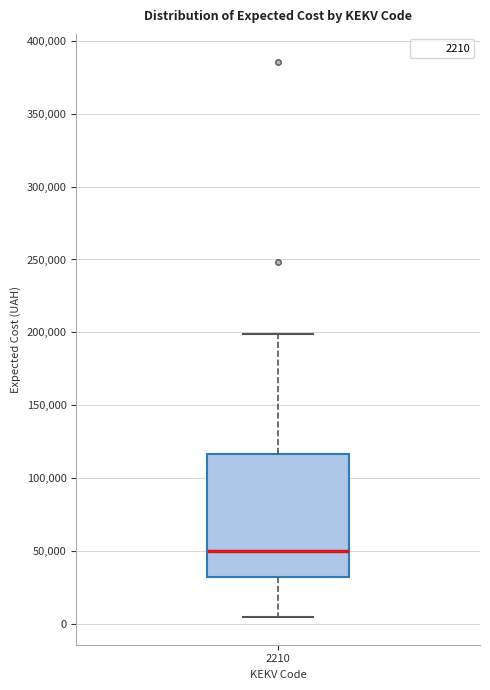

Read this box plot against the y-axis: the position of the median line, the range covered by the box, and the ends of both whiskers. The values are not printed on the chart, so give them approximately, as read against the axis.

median 50000, box 35000 to 115000, whiskers 5000 to 200000